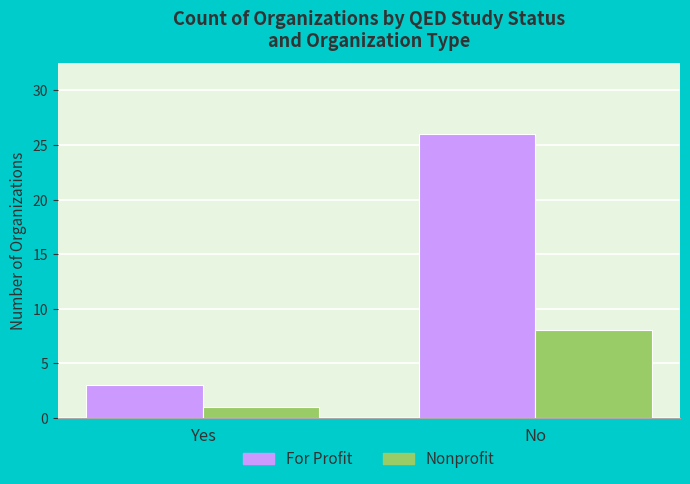

Is it true that Nonprofit equals 13 at No?

False